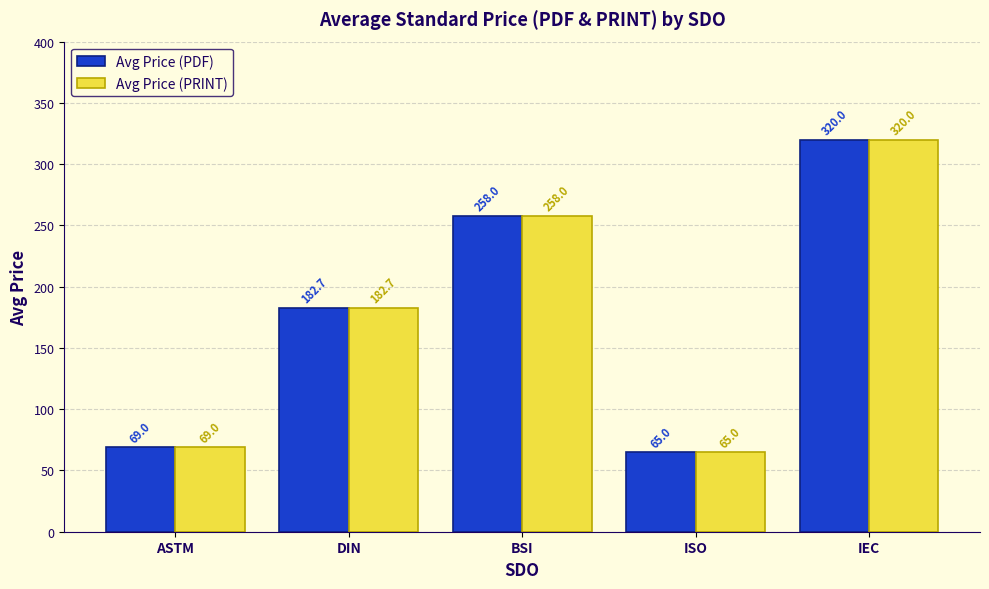

Reading right to left, what are all the values shown in this chart?

Avg Price (PDF): IEC=320.0	ISO=65.0	BSI=258.0	DIN=182.7	ASTM=69.0
Avg Price (PRINT): IEC=320.0	ISO=65.0	BSI=258.0	DIN=182.7	ASTM=69.0